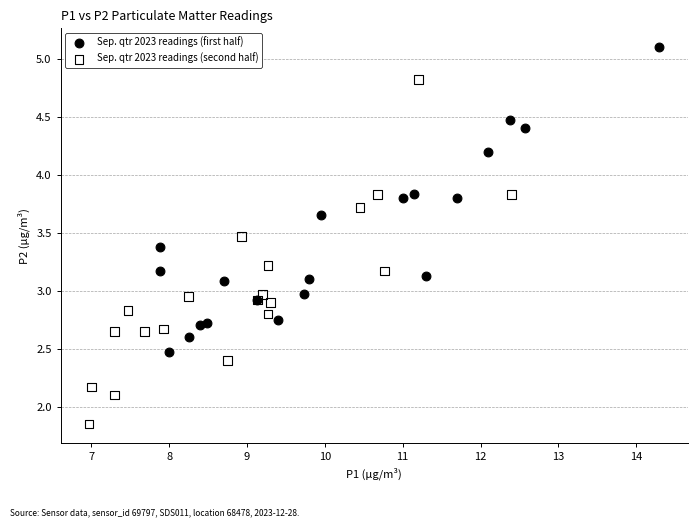

Which series has the widest spread of Y values?

Sep. qtr 2023 readings (second half)